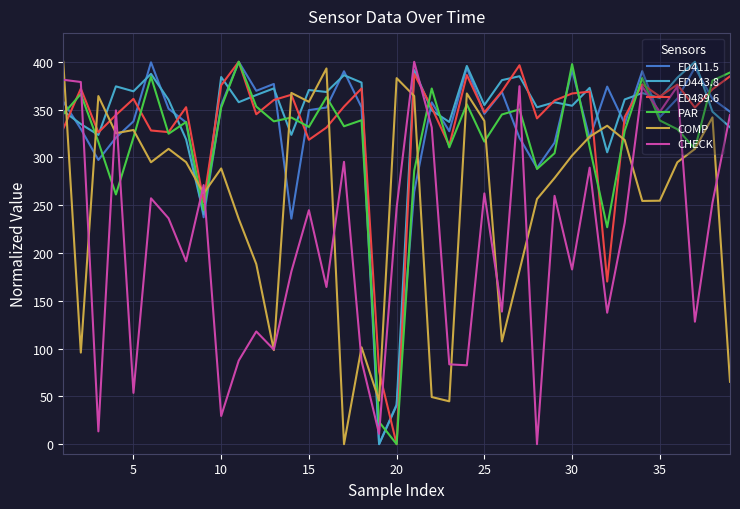

How many intersections are there between CHECK and PAR?

11